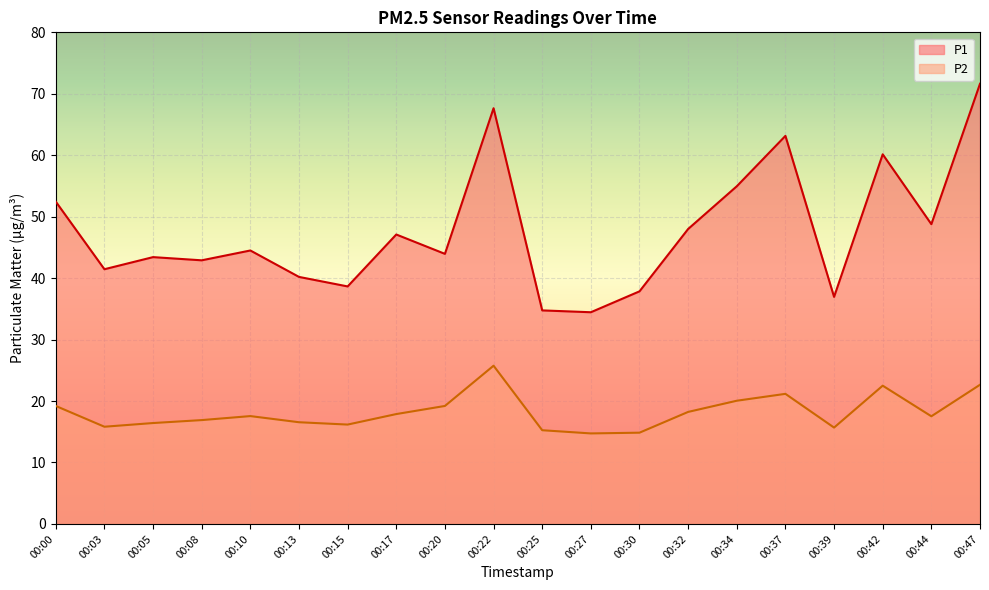

Is it true that P2 equals 22.5 at 00:42?

True